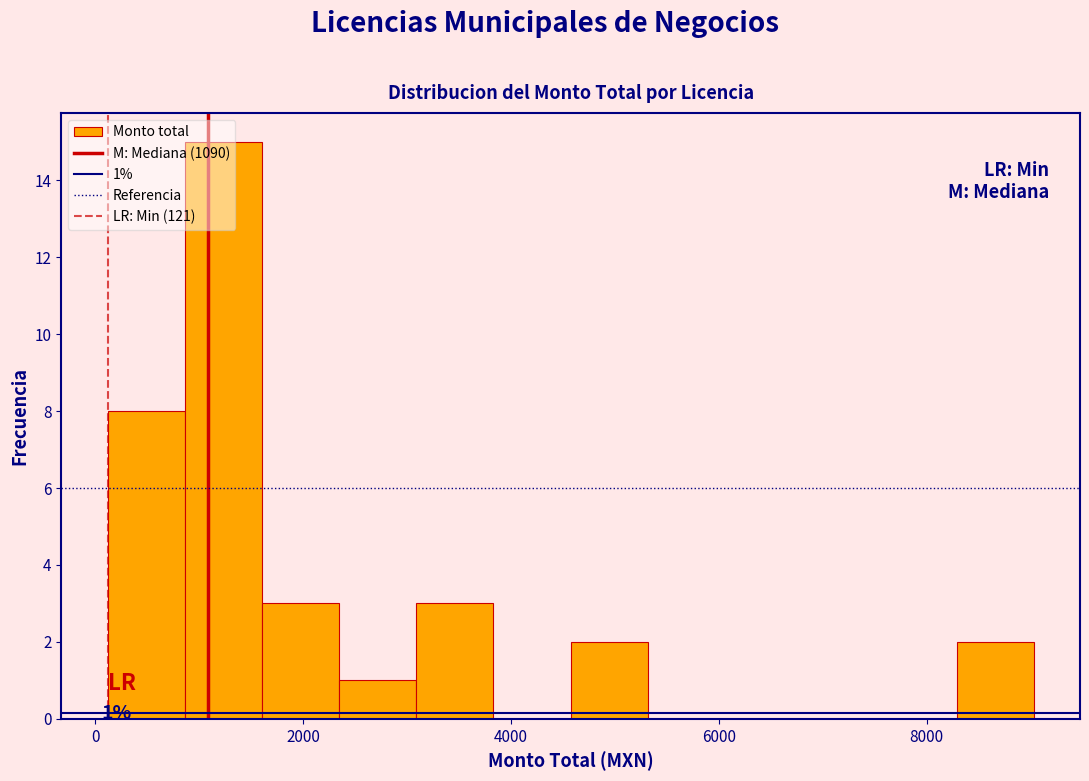

Read against the x-axis, roughly where is the centre of the tallest bar?

1200